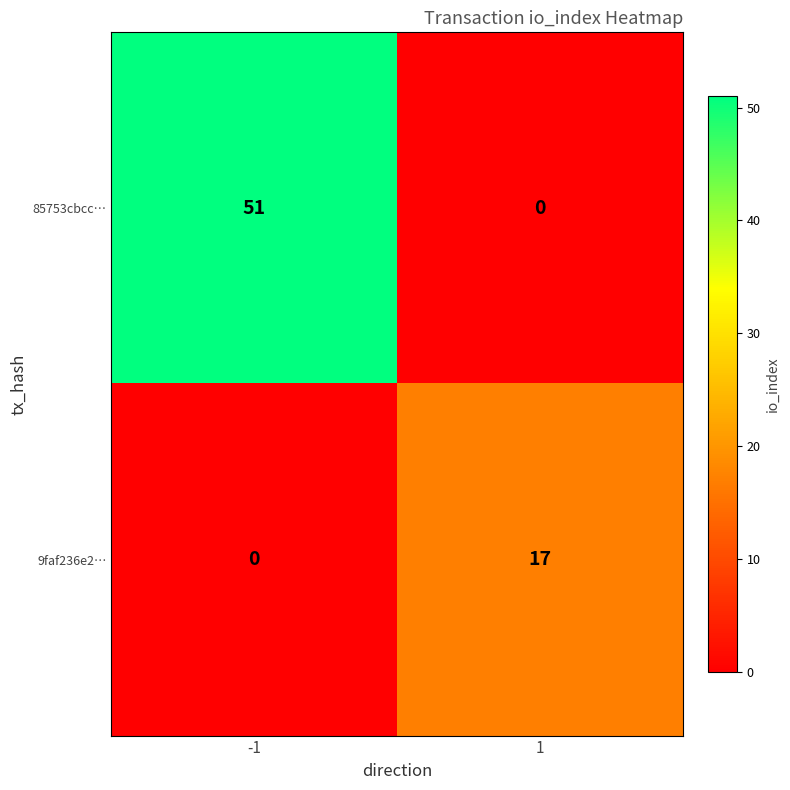

Reading right to left, transcribe all the data shown in this chart.

85753cbcc…: 0	51
9faf236e2…: 17	0